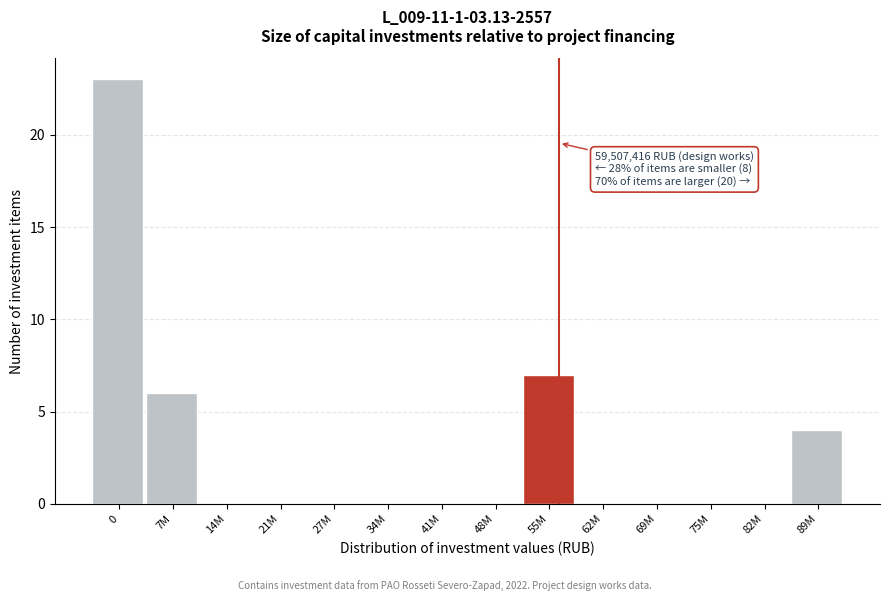

Reading left to right, extract all data points from this chart.

0=23	7M=6	14M=0	21M=0	27M=0	34M=0	41M=0	48M=0	55M=7	62M=0	69M=0	75M=0	82M=0	89M=4